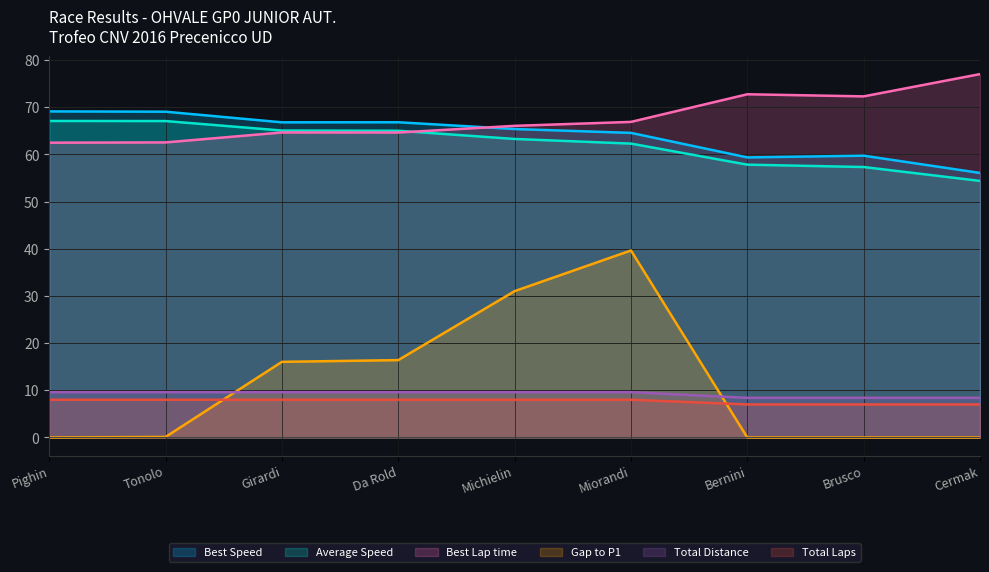

At which label does Best Lap time reach its peak?

Cermak